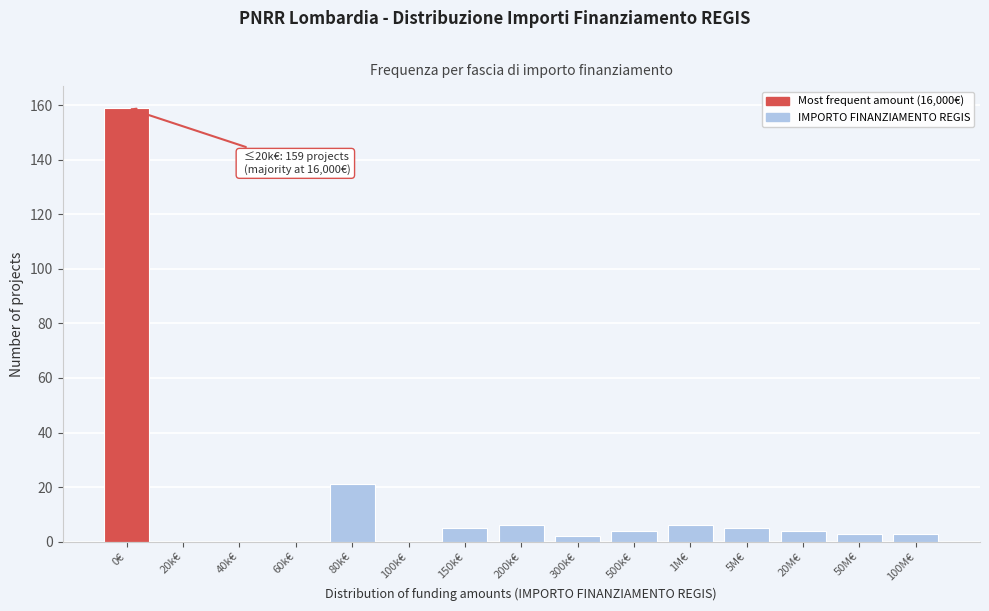

Reading left to right, list all the values displayed in this chart.

0€=159	20k€=0	40k€=0	60k€=0	80k€=21	100k€=0	150k€=5	200k€=6	300k€=2	500k€=4	1M€=6	5M€=5	20M€=4	50M€=3	100M€=3